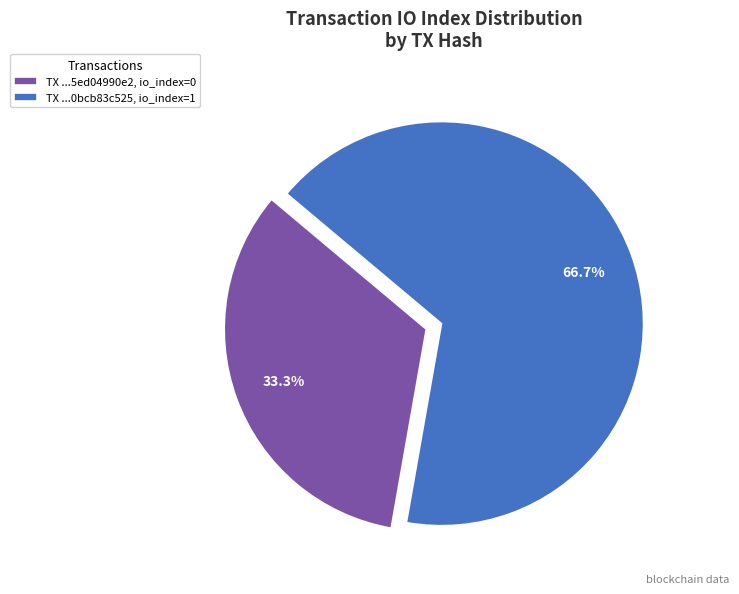

Count the number of slices in the pie.

2